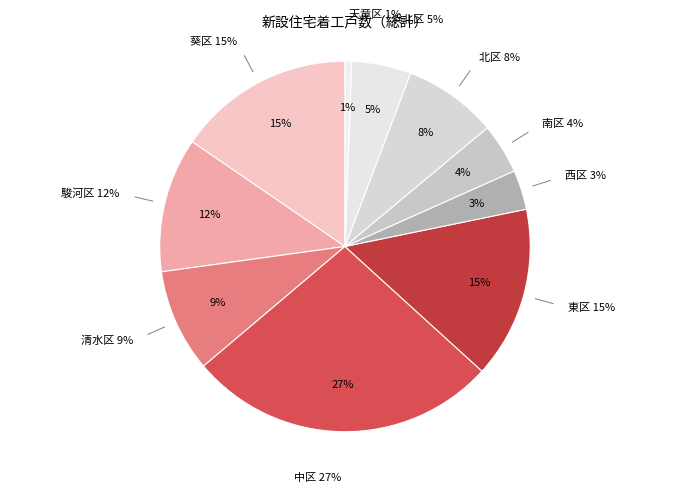

To the nearest percent, what is the combined percentage of 清水区 and 中区?

36%